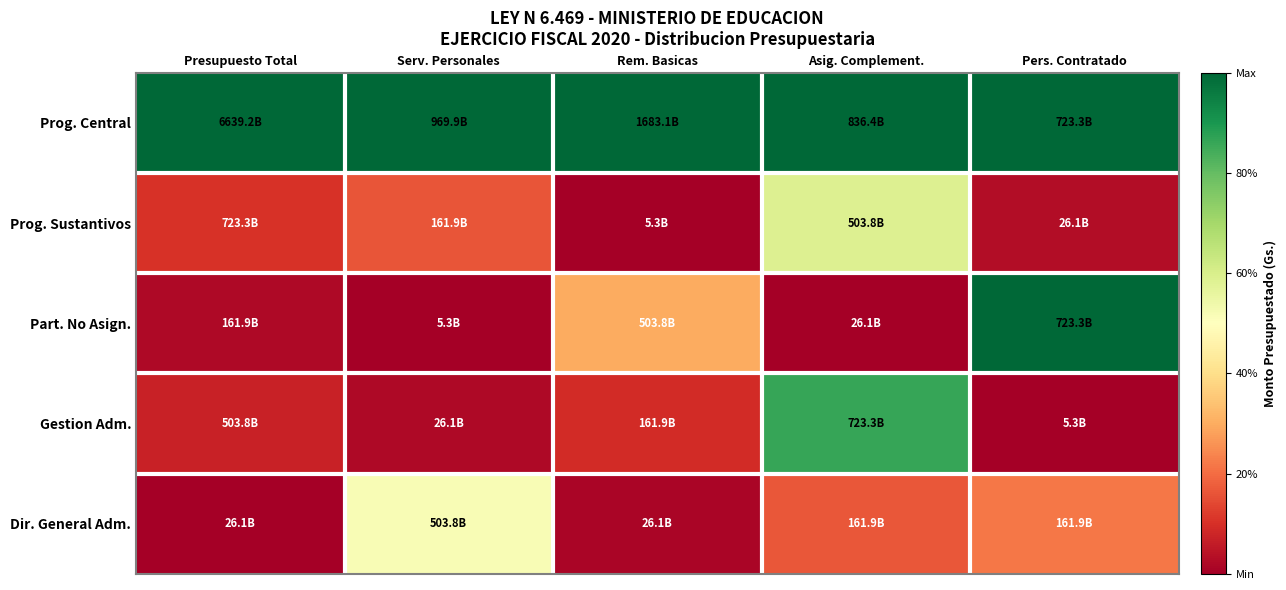

How many distinct data groups are displayed?

5